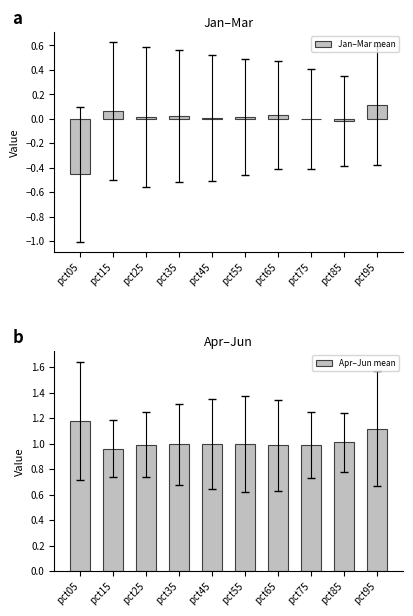

What is the highest value of the Jan–Mar mean series?

0.1